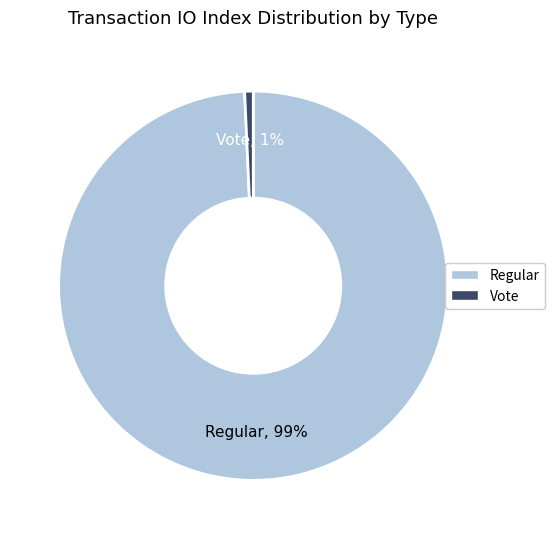

How many segments does this pie chart have?

2